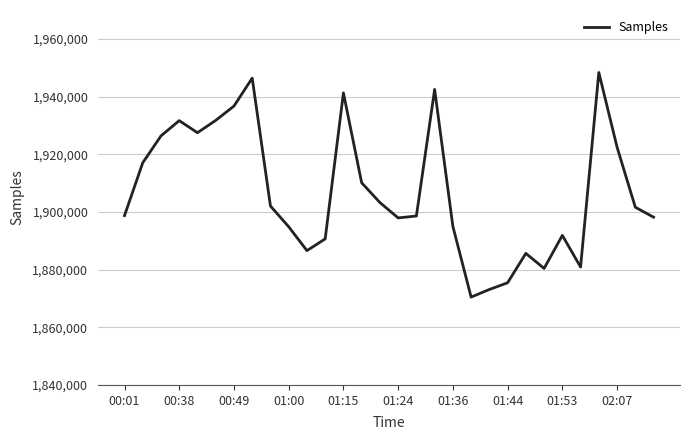

What is the difference between the maximum and minimum values?

77887